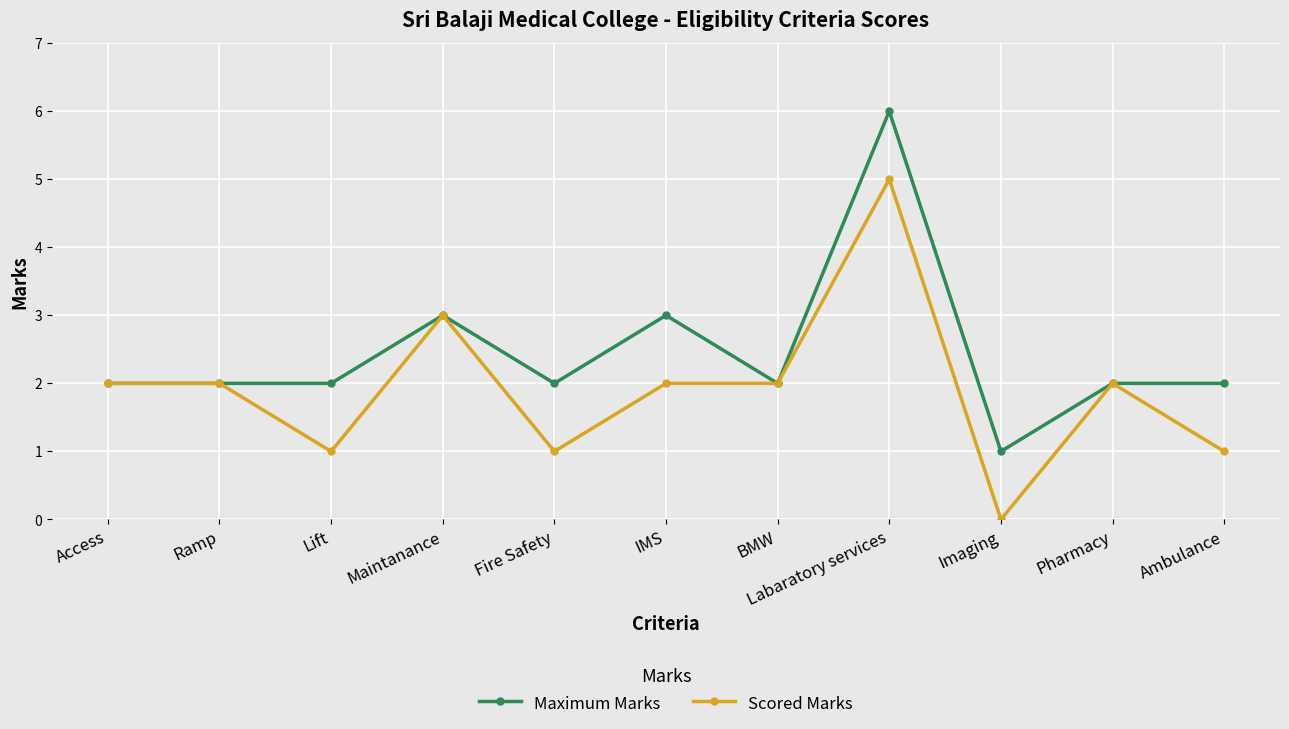

The value of Maximum Marks at Maintanance is 4. True or false?

False